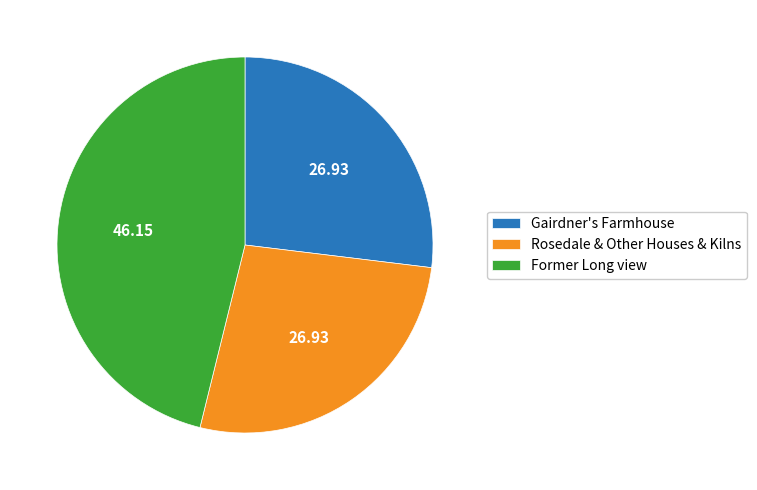

Between Gairdner's Farmhouse and Former Long view, which is larger?

Former Long view